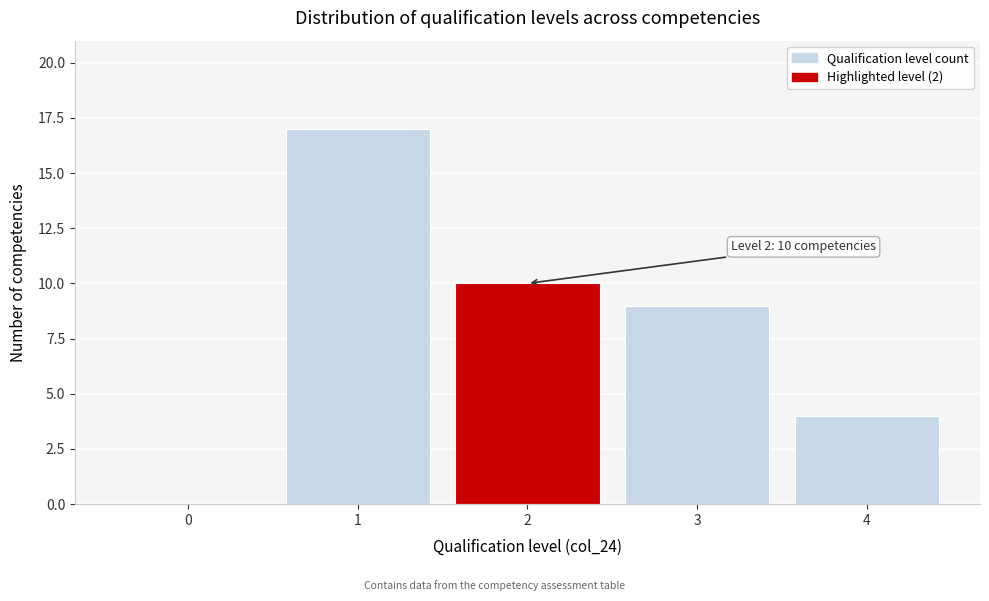

Reading left to right, transcribe all the data shown in this chart.

0=0	1=17	2=10	3=9	4=4